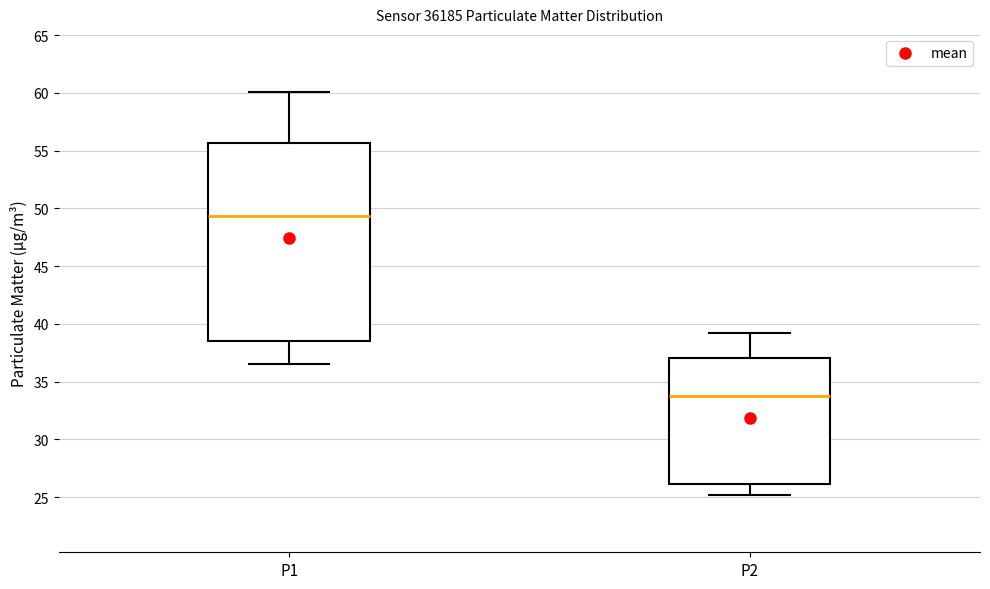

Where is the upper edge of the box for P1 on the y-axis? The values are not printed on the chart, so give them approximately, as read against the axis.

55.5